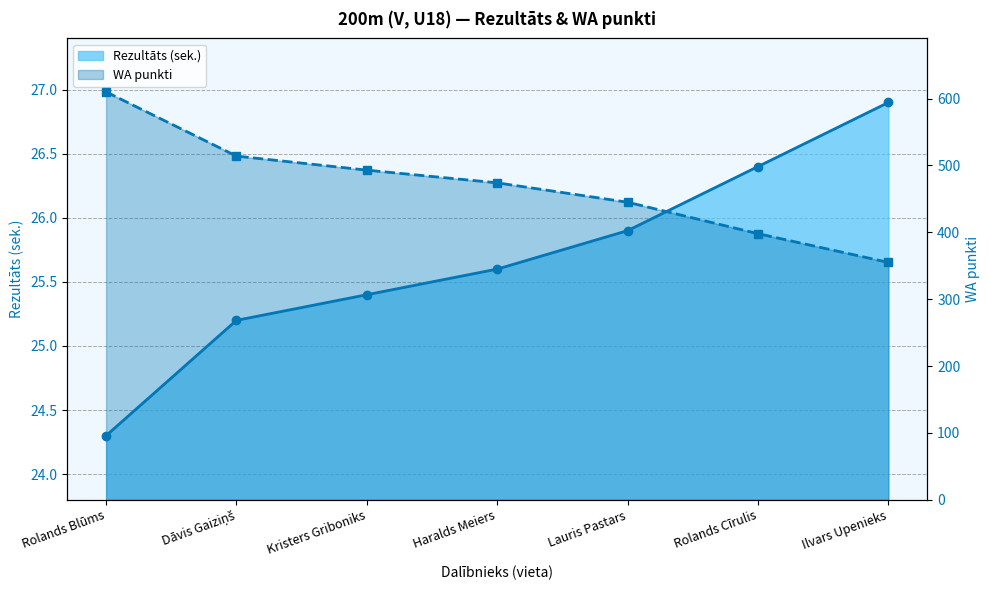

Rank the series by their average value, from lowest to highest.

Rezultāts, WA